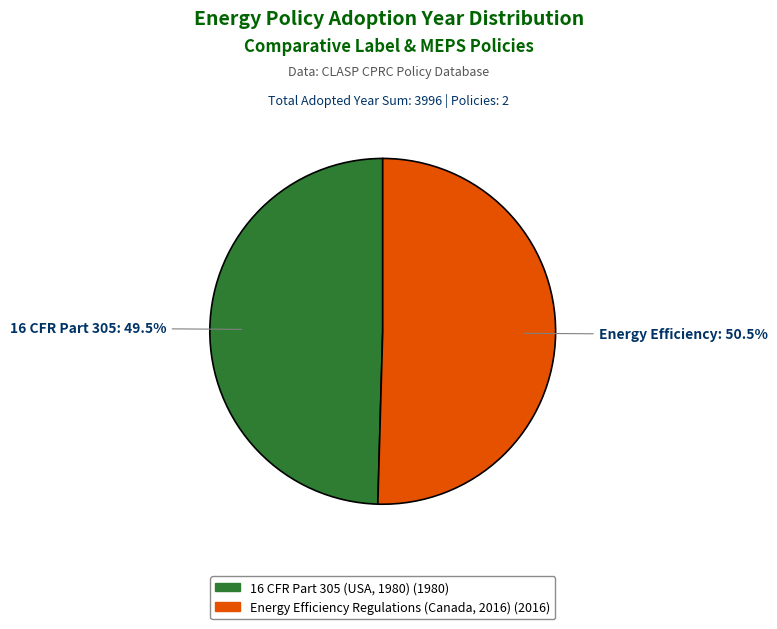

Is there any slice that represents more than half of the pie?

Yes